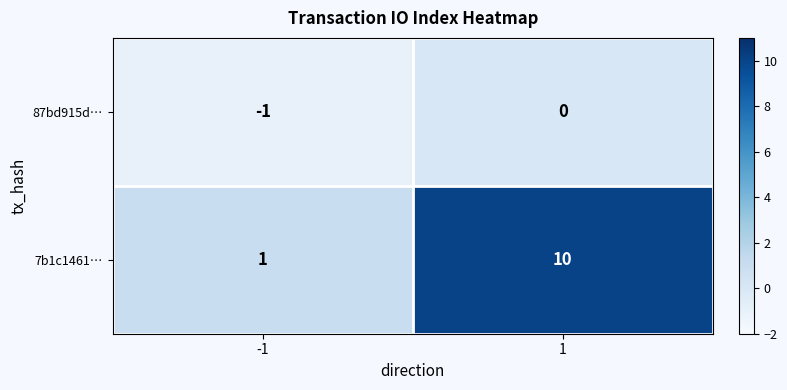

Is it true that 7b1c1461… equals 5 at 1?

False